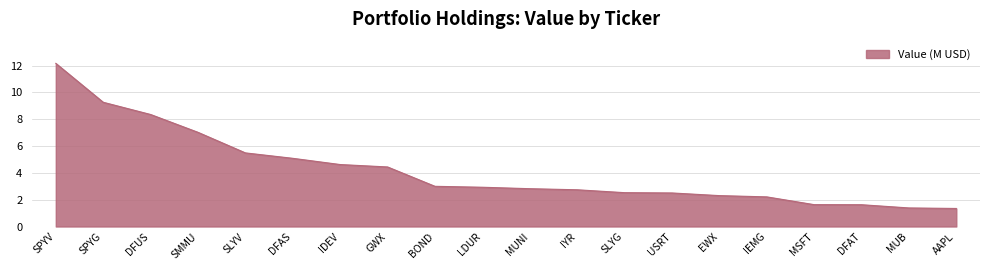

The chart shows a value of 2.9 at DFAS. True or false?

False